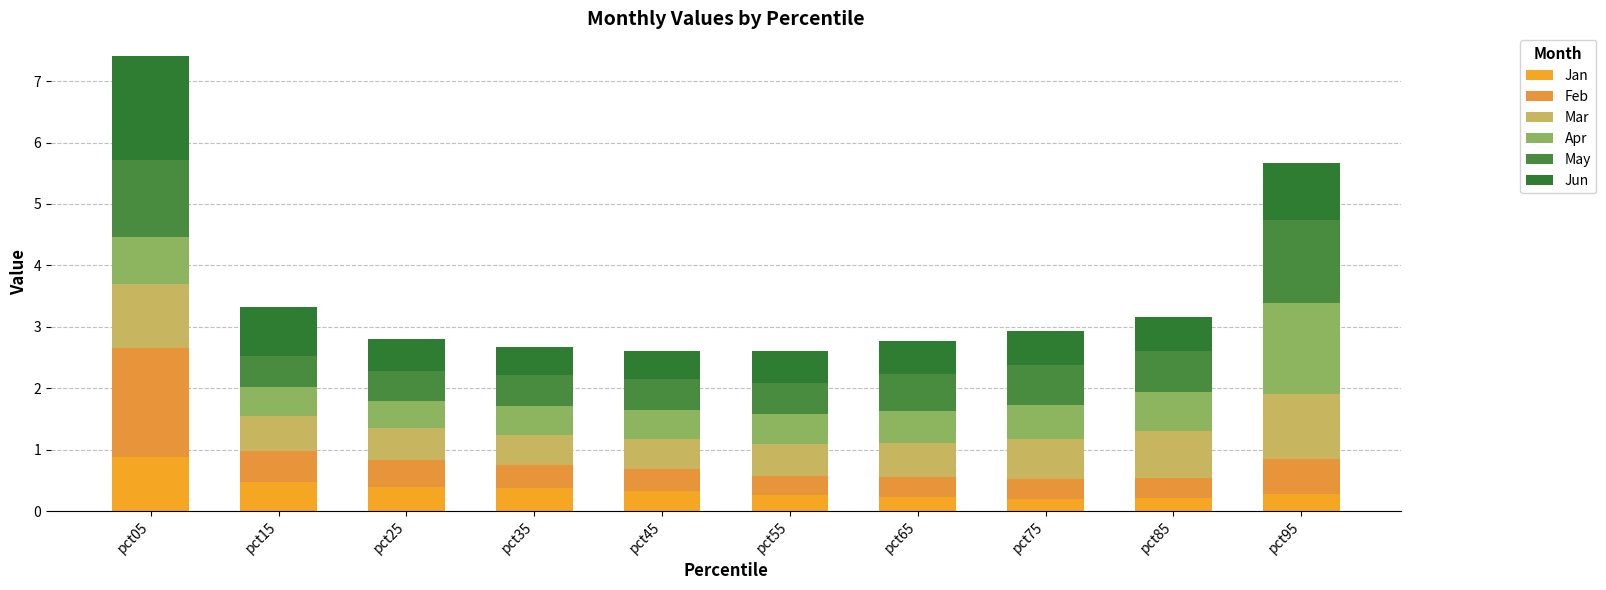

How many bars are there in total?

10